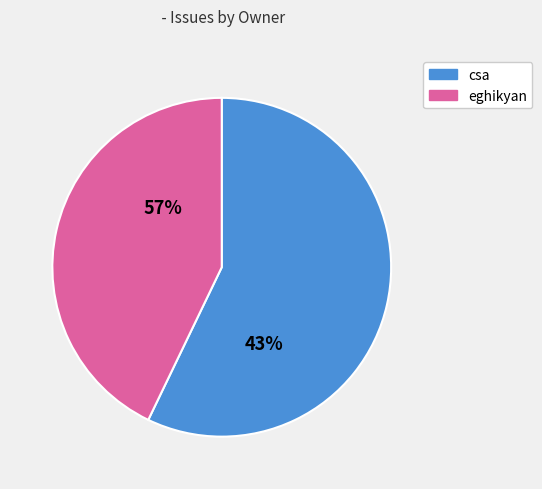

How much of the chart is everything except csa?

42.9%